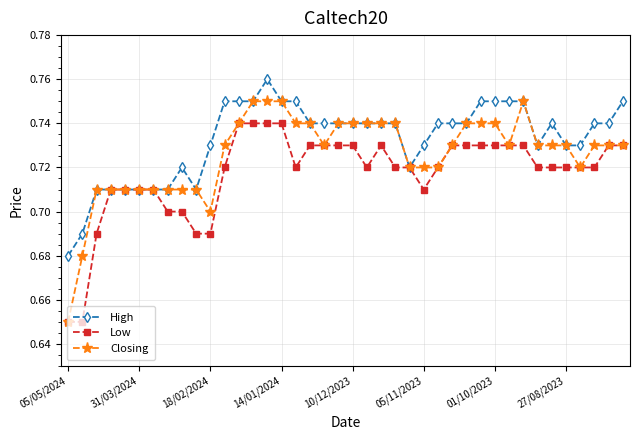

How many High values are between 0 and 1?

40